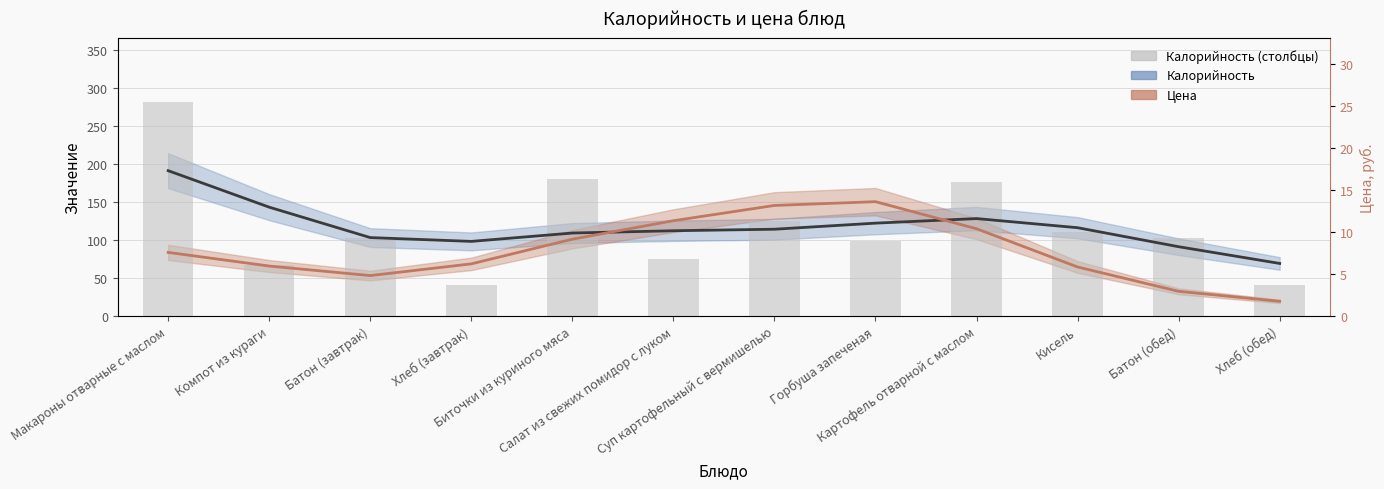

What is the label of the 3rd bar from the right?

Кисель